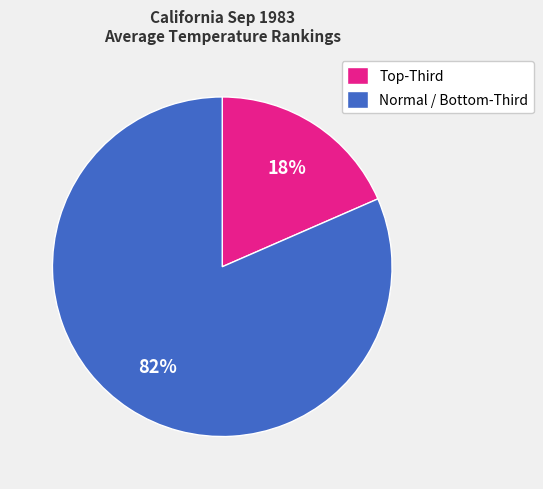

Rank the categories by value from lowest to highest.

Top-Third, Normal / Bottom-Third